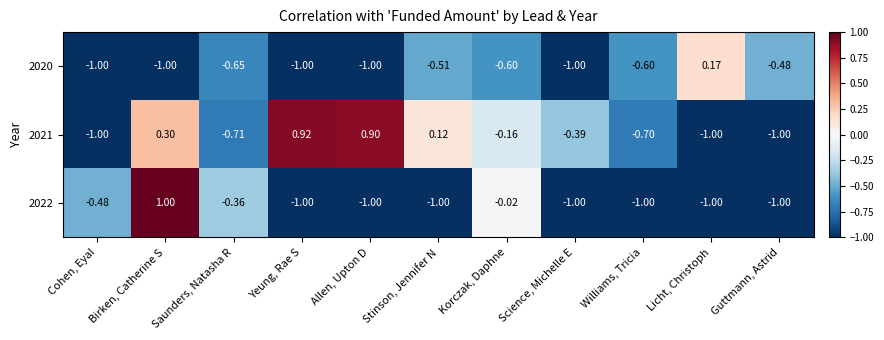

At which category is the sum across all series the highest?

Birken, Catherine S